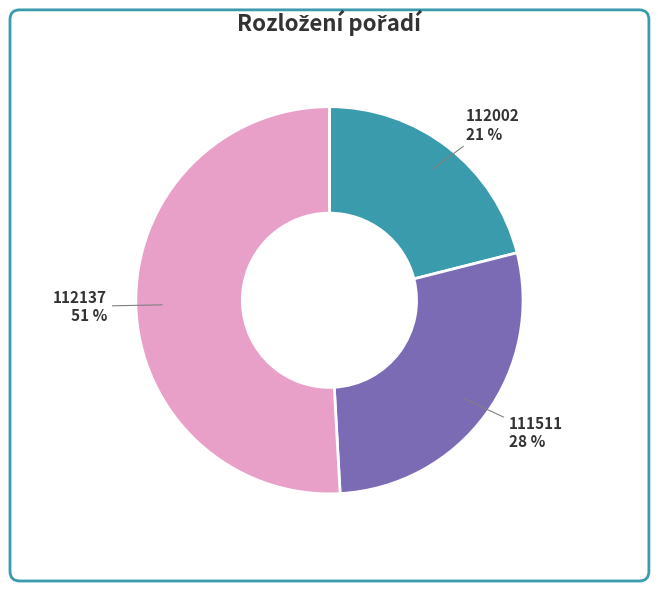

Combined, do 112002 and 112137 account for over 50%?

Yes